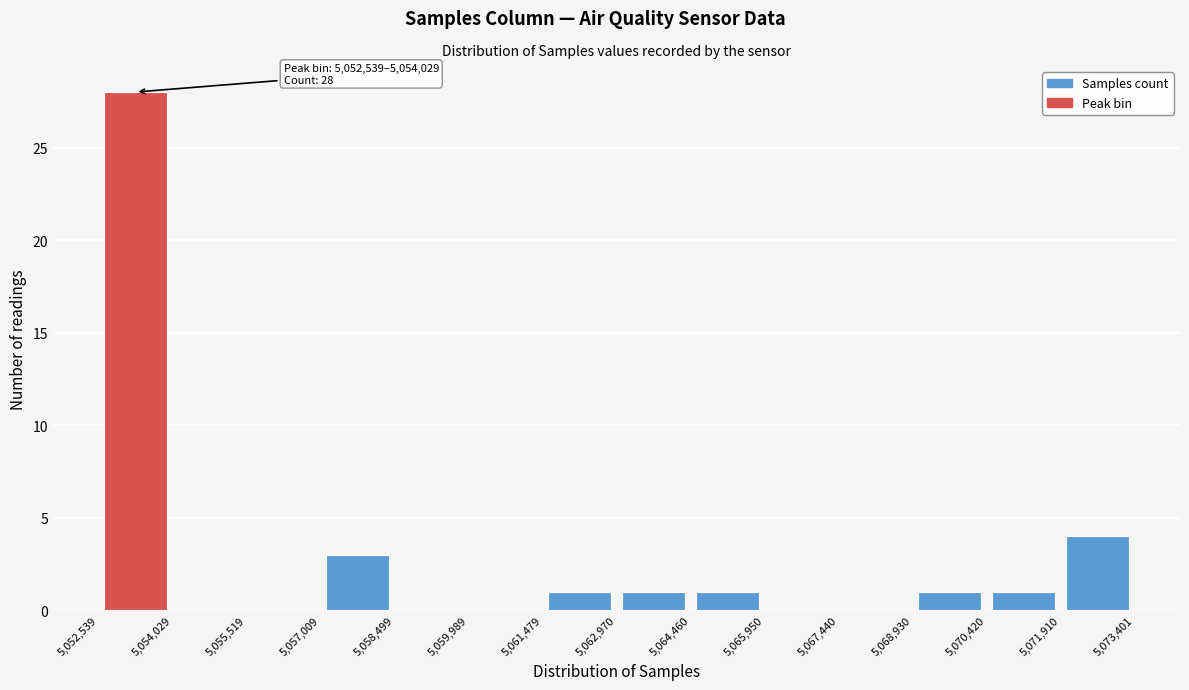

Which range on the x-axis has the tallest bar?

5,052,539 to 5,054,029